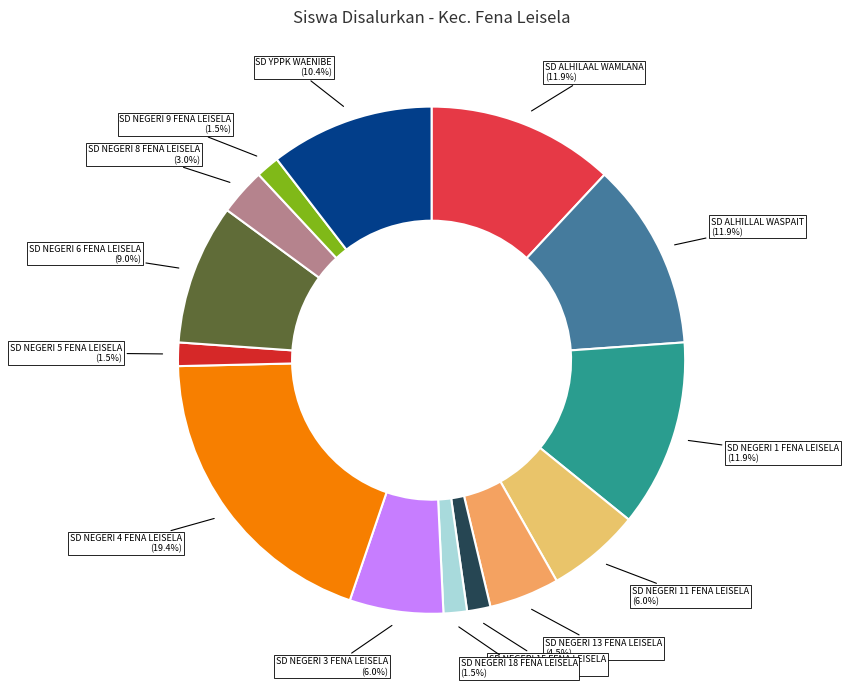

How many slices are in this pie chart?

14